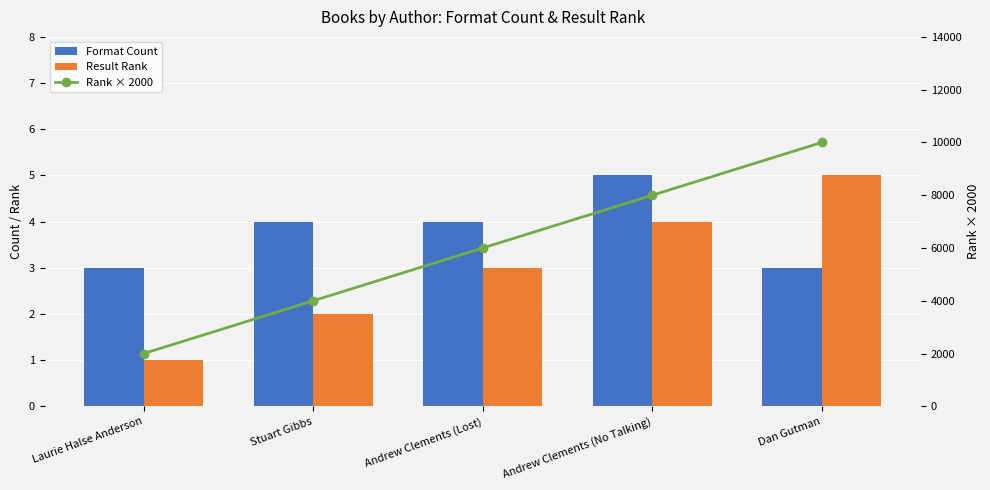

What are all the series names shown in the legend?

Format Count, Result Rank, Rank × 2000